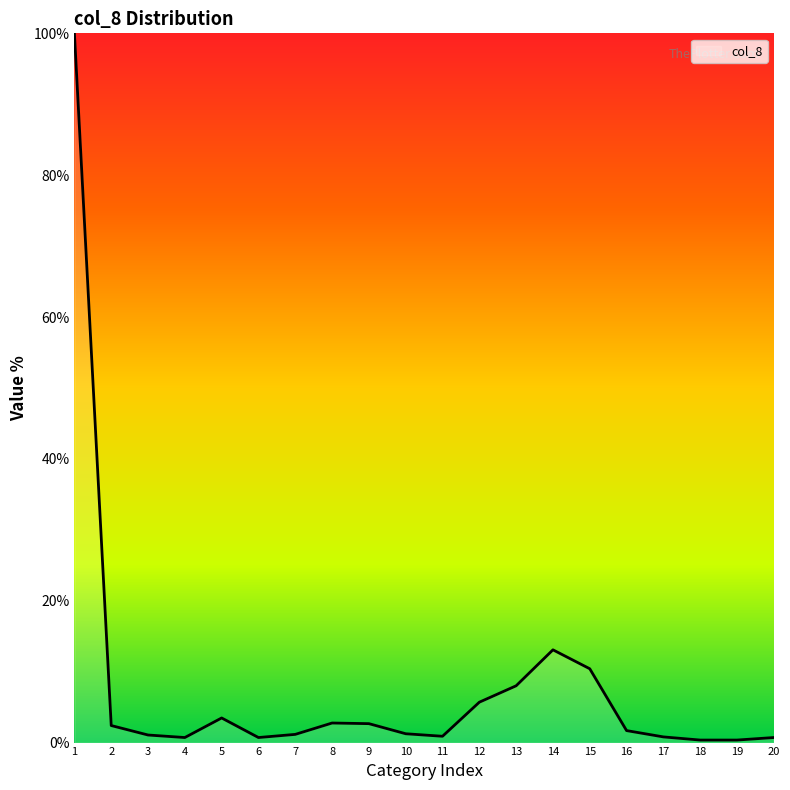

What is the difference between the maximum and minimum values?

99.6